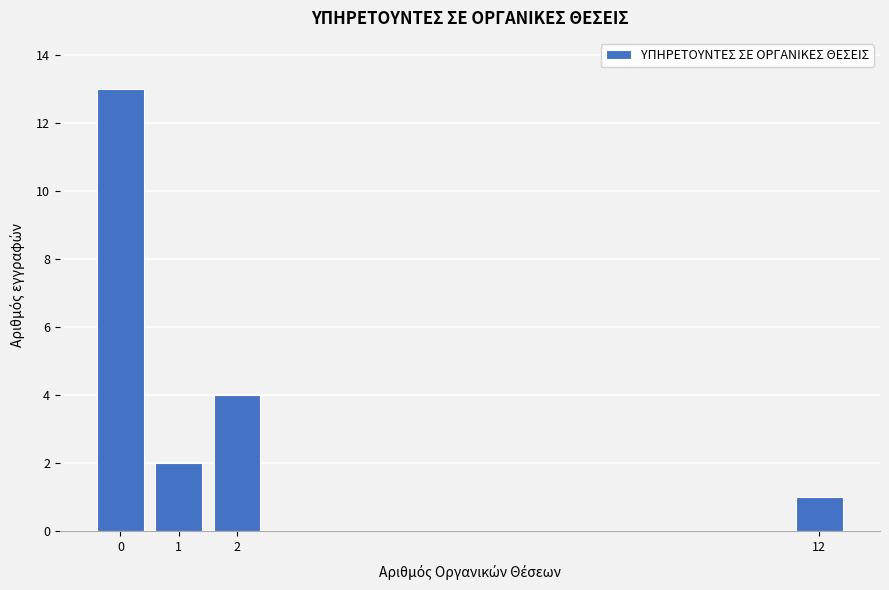

Reading left to right, transcribe this chart: for each bar, give the range it covers on the x-axis and its height. The values are not printed on the chart, so give them approximately, as read against the axis.

-0.5 to 0.5: 13
0.5 to 1.5: 2
1.5 to 2.5: 4
2.5 to 3.5: 0
3.5 to 4.5: 0
4.5 to 5.5: 0
5.5 to 6.5: 0
6.5 to 7.5: 0
7.5 to 8.5: 0
8.5 to 9.5: 0
9.5 to 10.5: 0
10.5 to 11.5: 0
11.5 to 12.5: 1